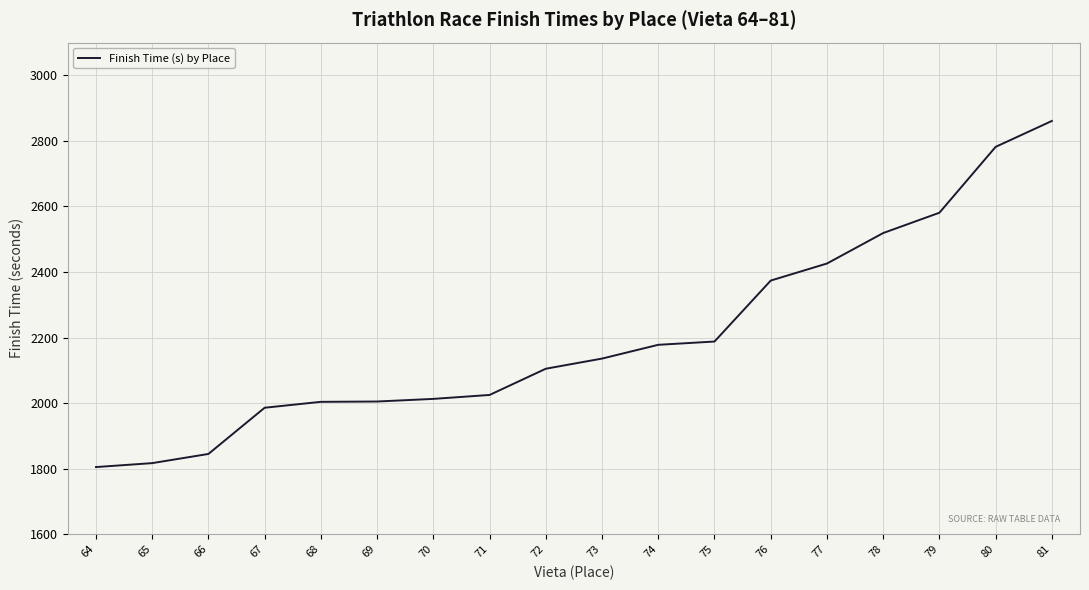

Is it true that the value at 70 is 713?

False